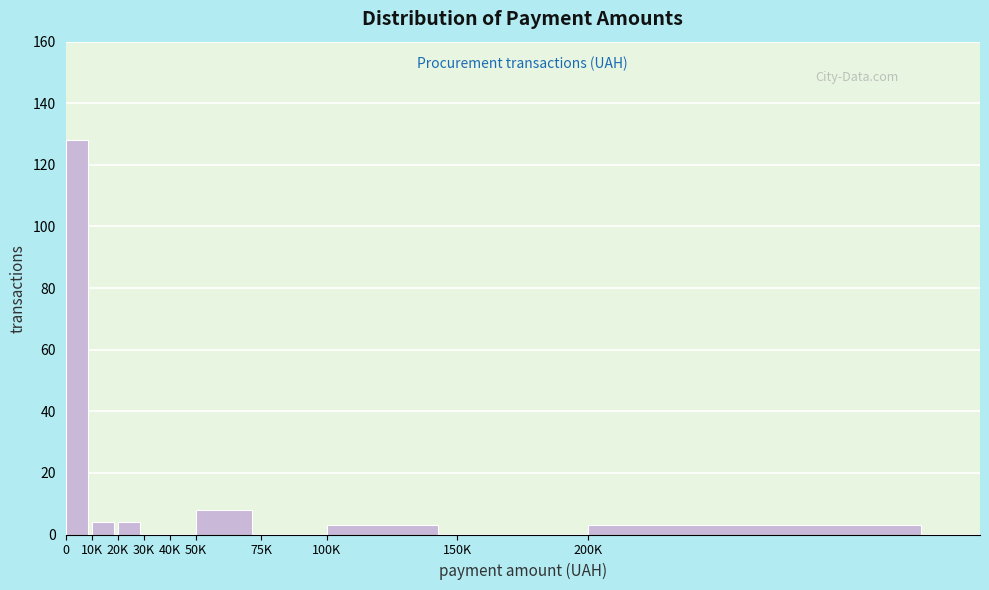

Reading left to right, list all the values displayed in this chart.

0=128	10K=4	20K=4	30K=0	40K=0	50K=8	75K=0	100K=3	150K=0	200K=3